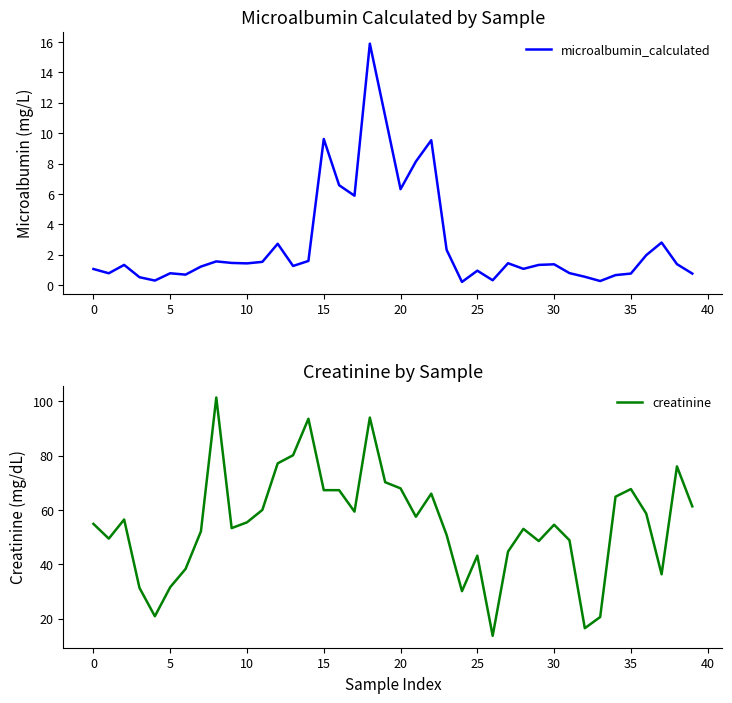

What is the maximum value for creatinine?

101.4